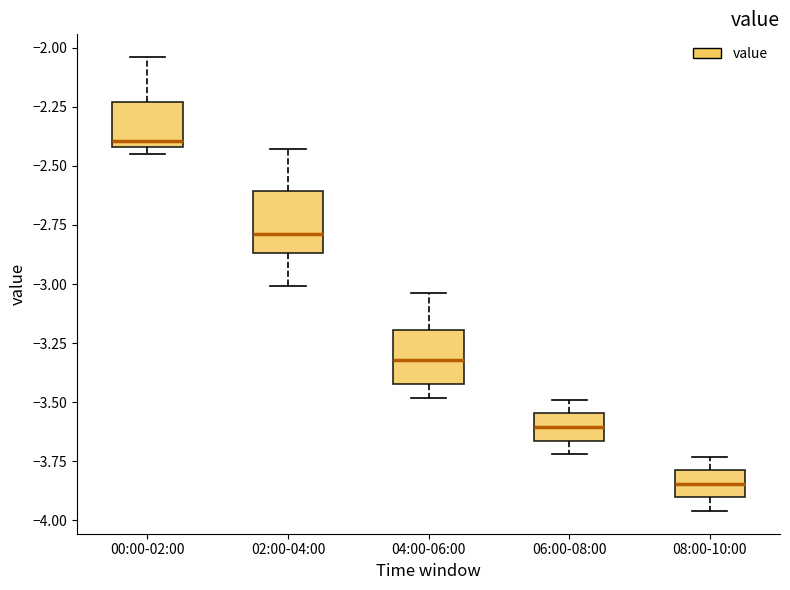

Reading left to right, transcribe this box plot: for each box, give where its median line is, the range the box spans, and where its two whiskers end, as read against the y-axis. The values are not printed on the chart, so give them approximately, as read against the axis.

00:00-02:00: median -2.40 (just above the box's lower edge), box -2.40 to -2.25, whiskers -2.45 to -2.05
02:00-04:00: median -2.80, box -2.85 to -2.60, whiskers -3.00 to -2.45
04:00-06:00: median -3.30, box -3.40 to -3.20, whiskers -3.50 to -3.05
06:00-08:00: median -3.60, box -3.65 to -3.55, whiskers -3.70 to -3.50
08:00-10:00: median -3.85, box -3.90 to -3.80, whiskers -3.95 to -3.75